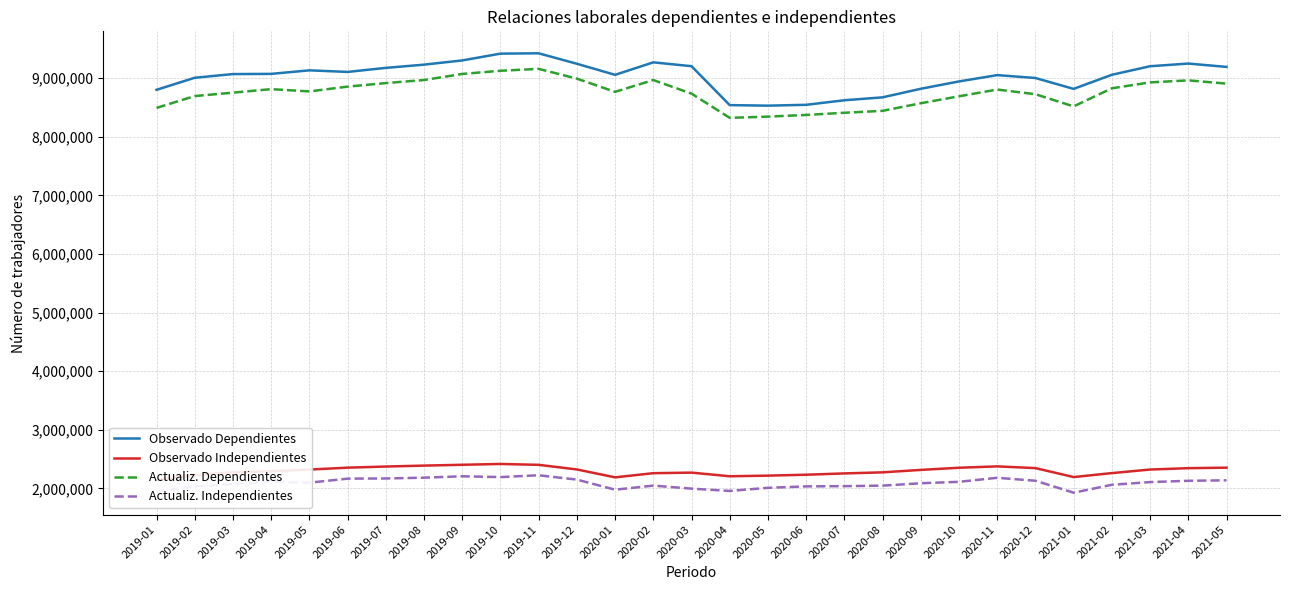

What is the maximum value for Actualiz. Independientes?

2224077